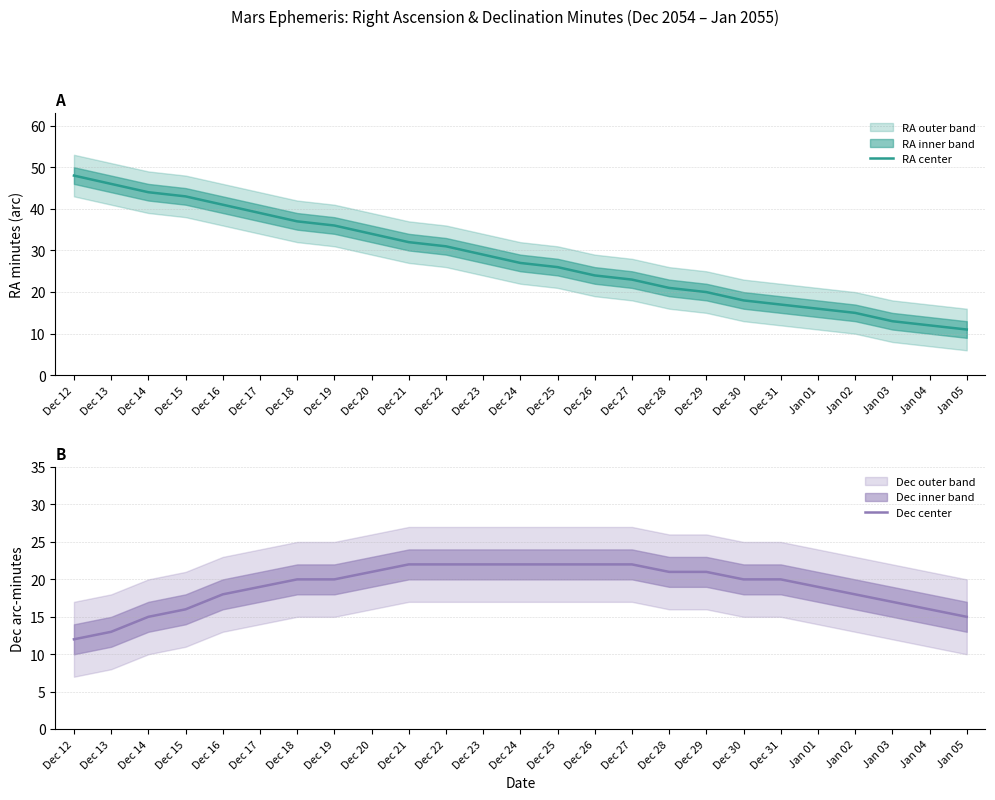

What is the greatest value displayed?

48